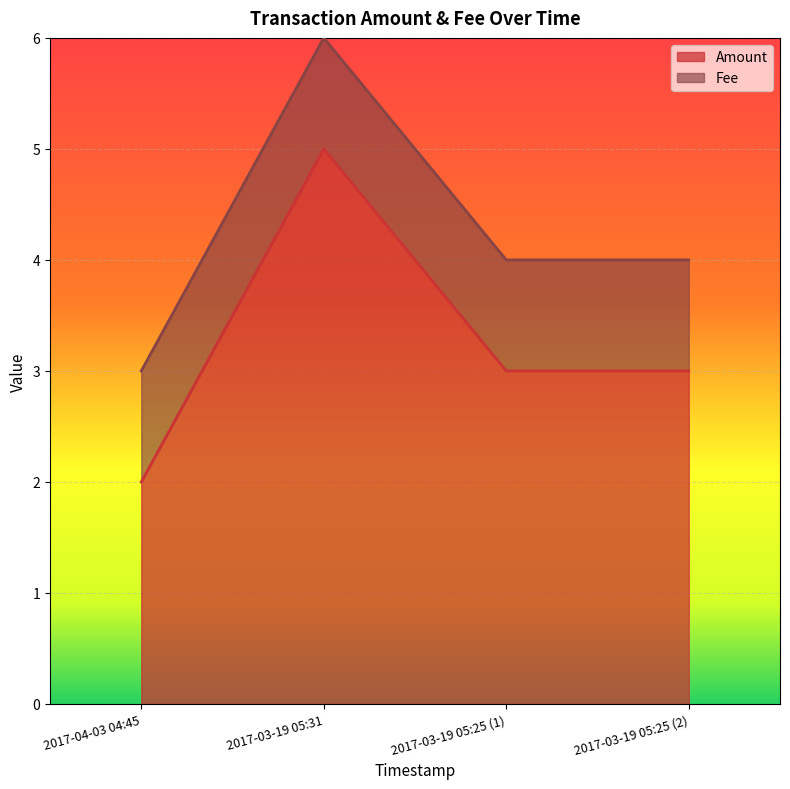

Reading left to right, what are all the values shown in this chart?

2017-04-03 04:45=2	2017-03-19 05:31=5	2017-03-19 05:25 (1)=3	2017-03-19 05:25 (2)=3